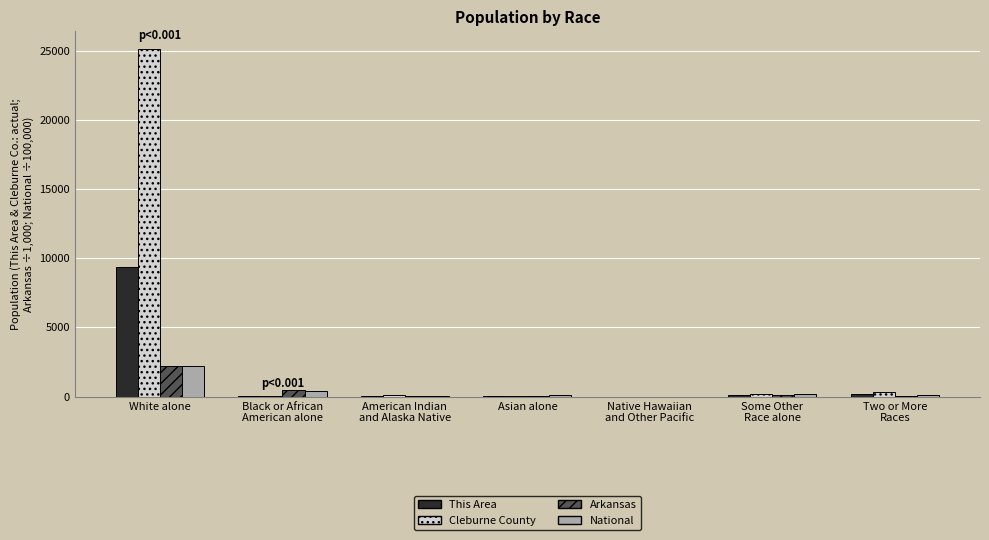

What are all the series names shown in the legend?

This Area, Cleburne County, Arkansas, National